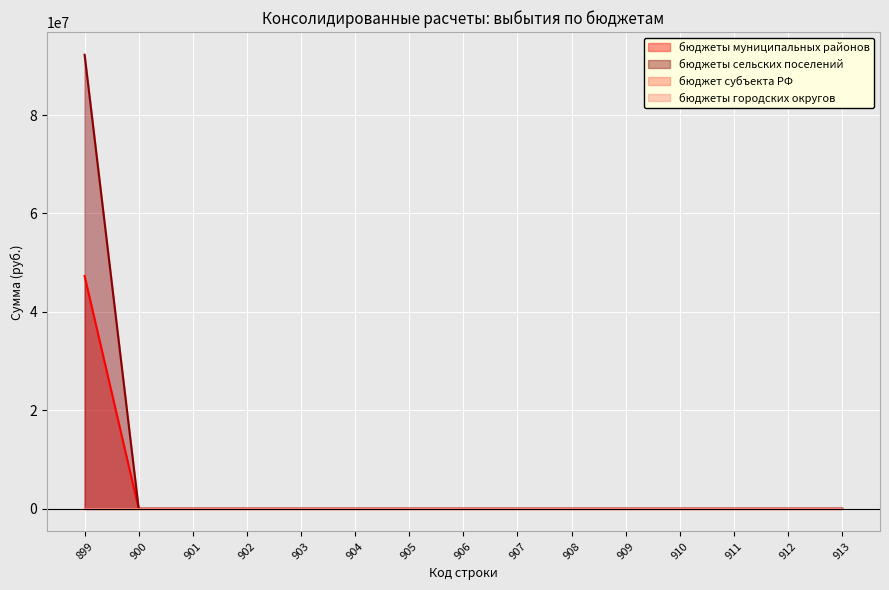

Count the number of categories in the chart.

15